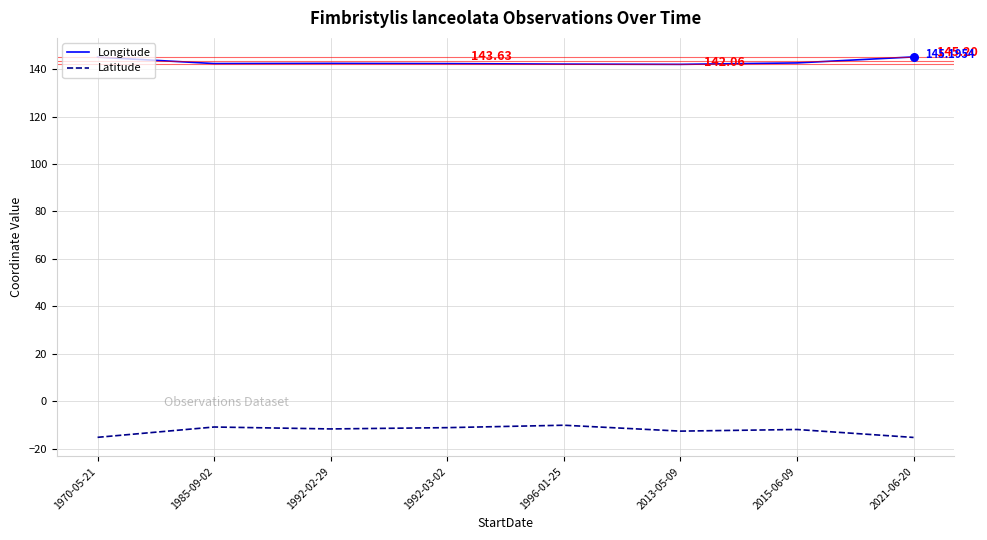

Which series has the widest spread of values?

Latitude